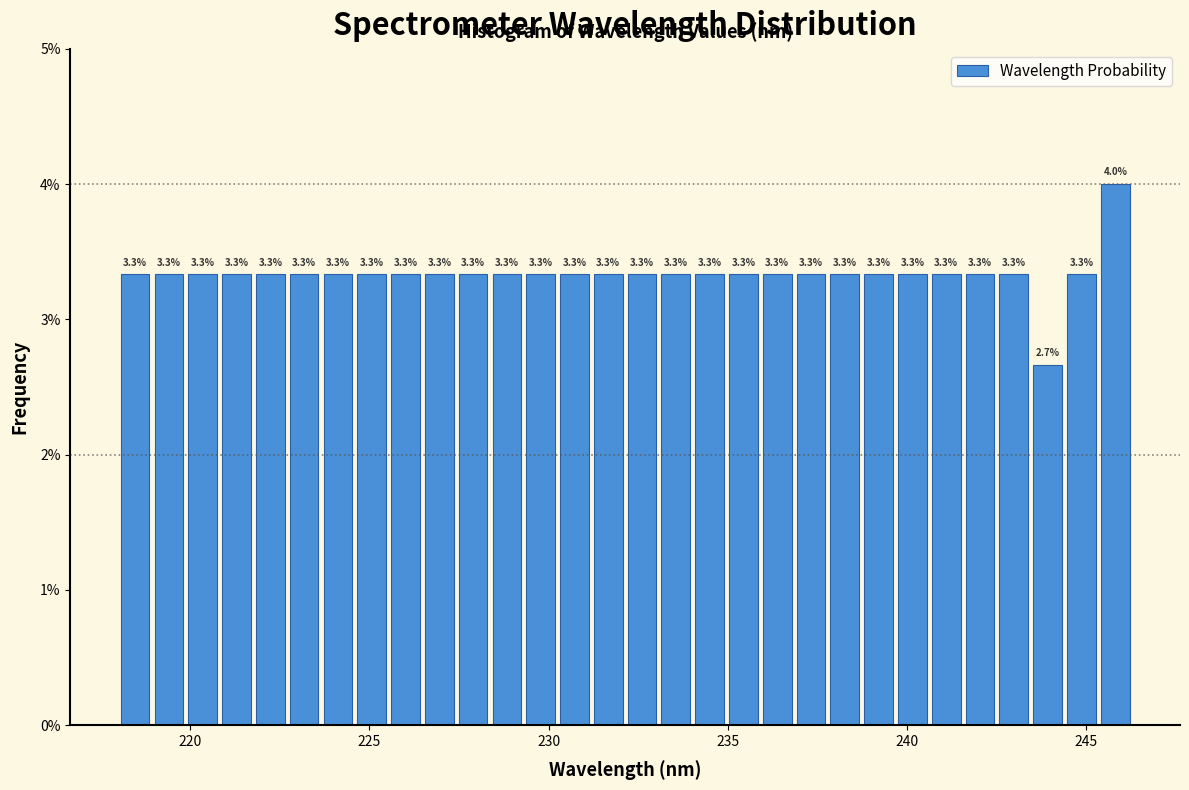

Around what value on the x-axis is the tallest bar? Give the approximate position of its centre, as read against the axis.

246.0